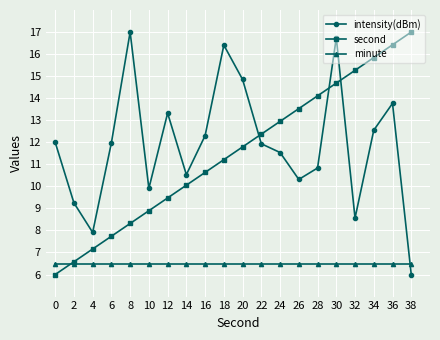

What is the total value across all series at 36?

36.7